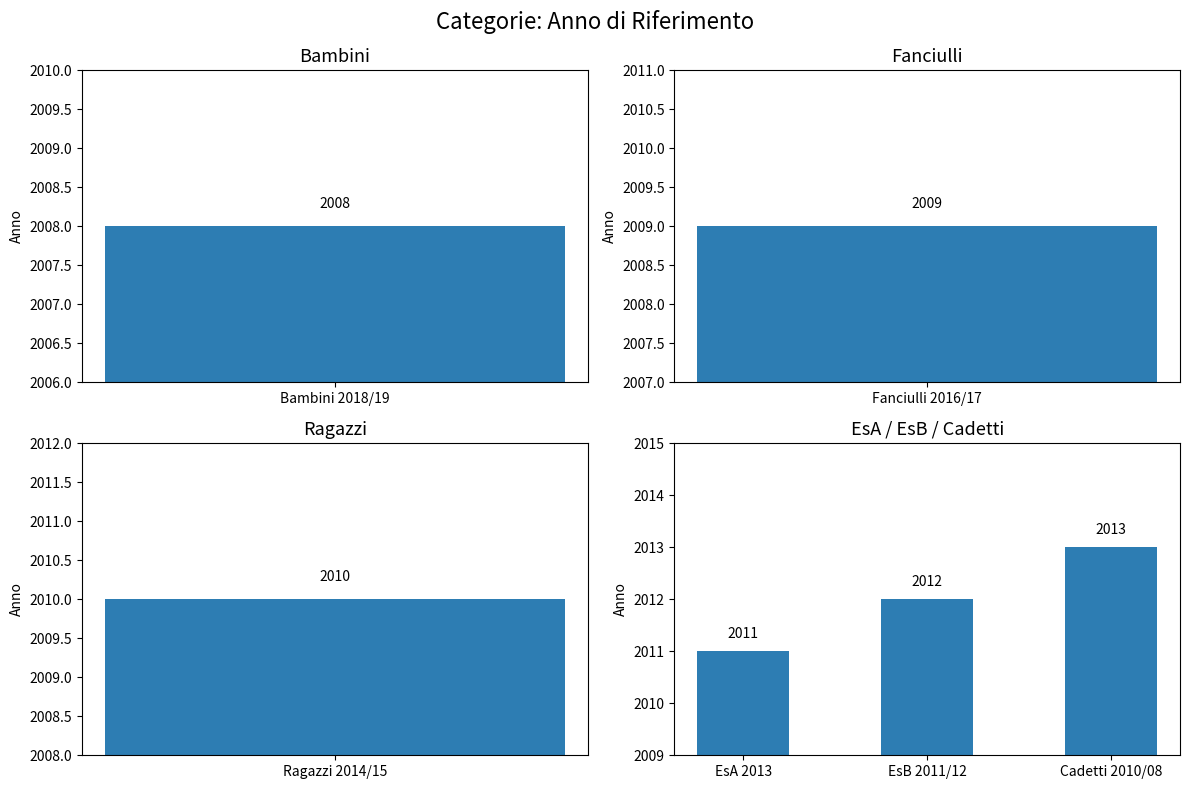

Does the chart contain any negative values?

No